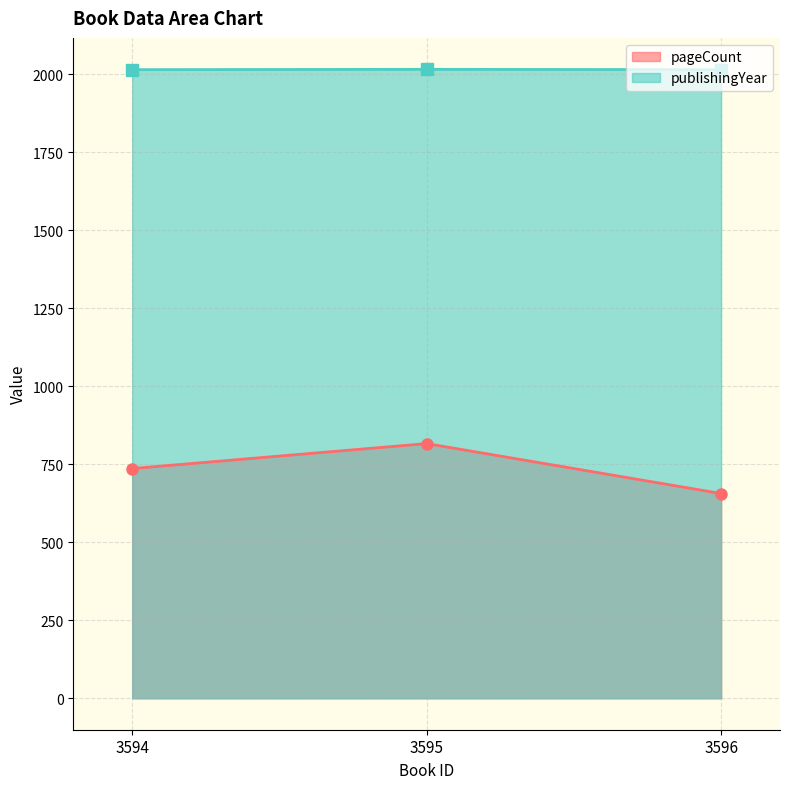

Where is publishingYear nearest to the value 2014?

3594